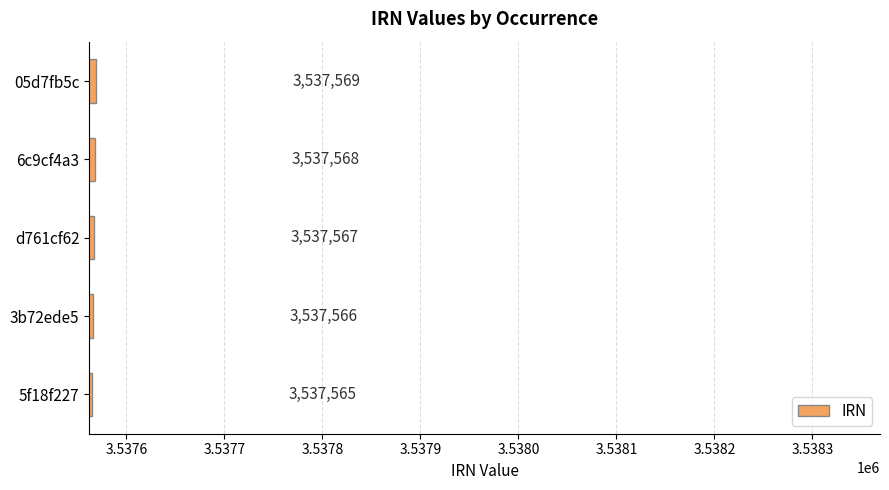

Rank the categories by value from highest to lowest.

05d7fb5c, 6c9cf4a3, d761cf62, 3b72ede5, 5f18f227